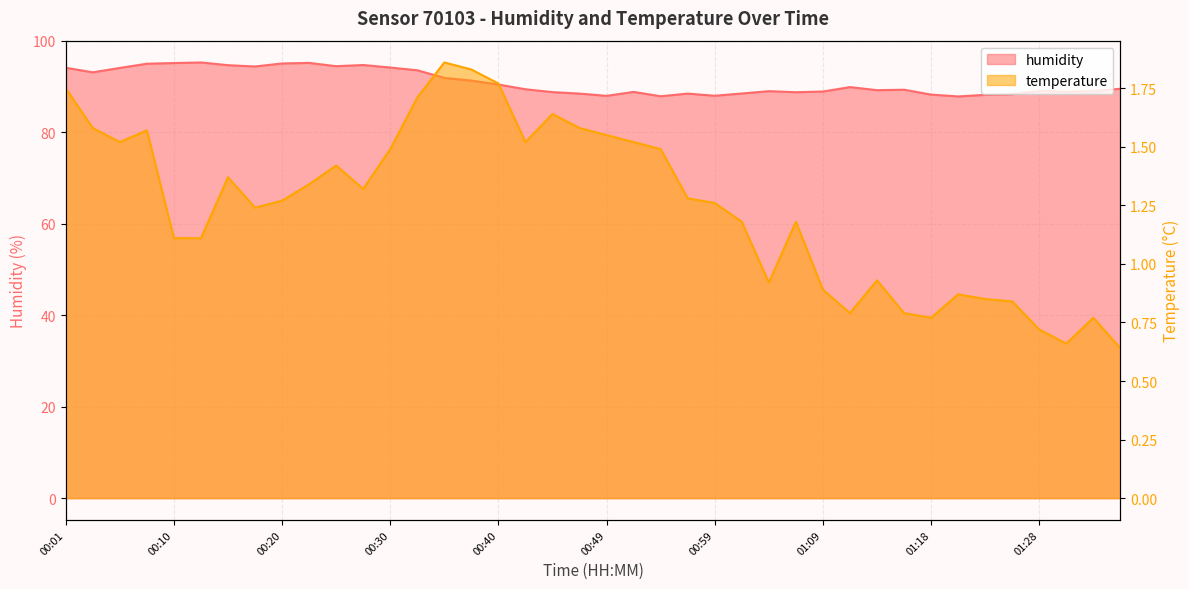

What is the spread (max minus min) of values at 00:37?

89.5